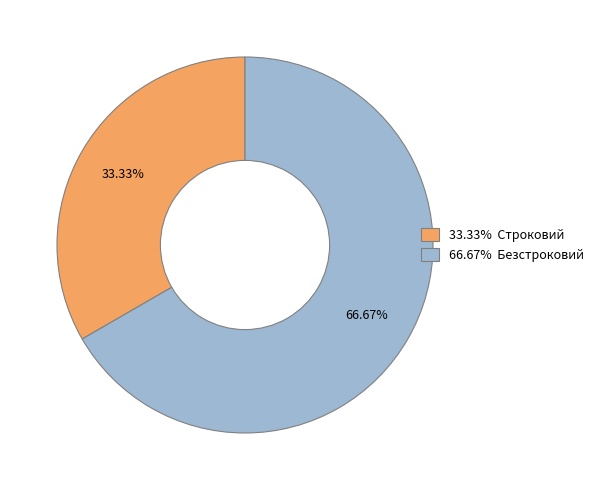

Is there a majority slice in this chart?

Yes